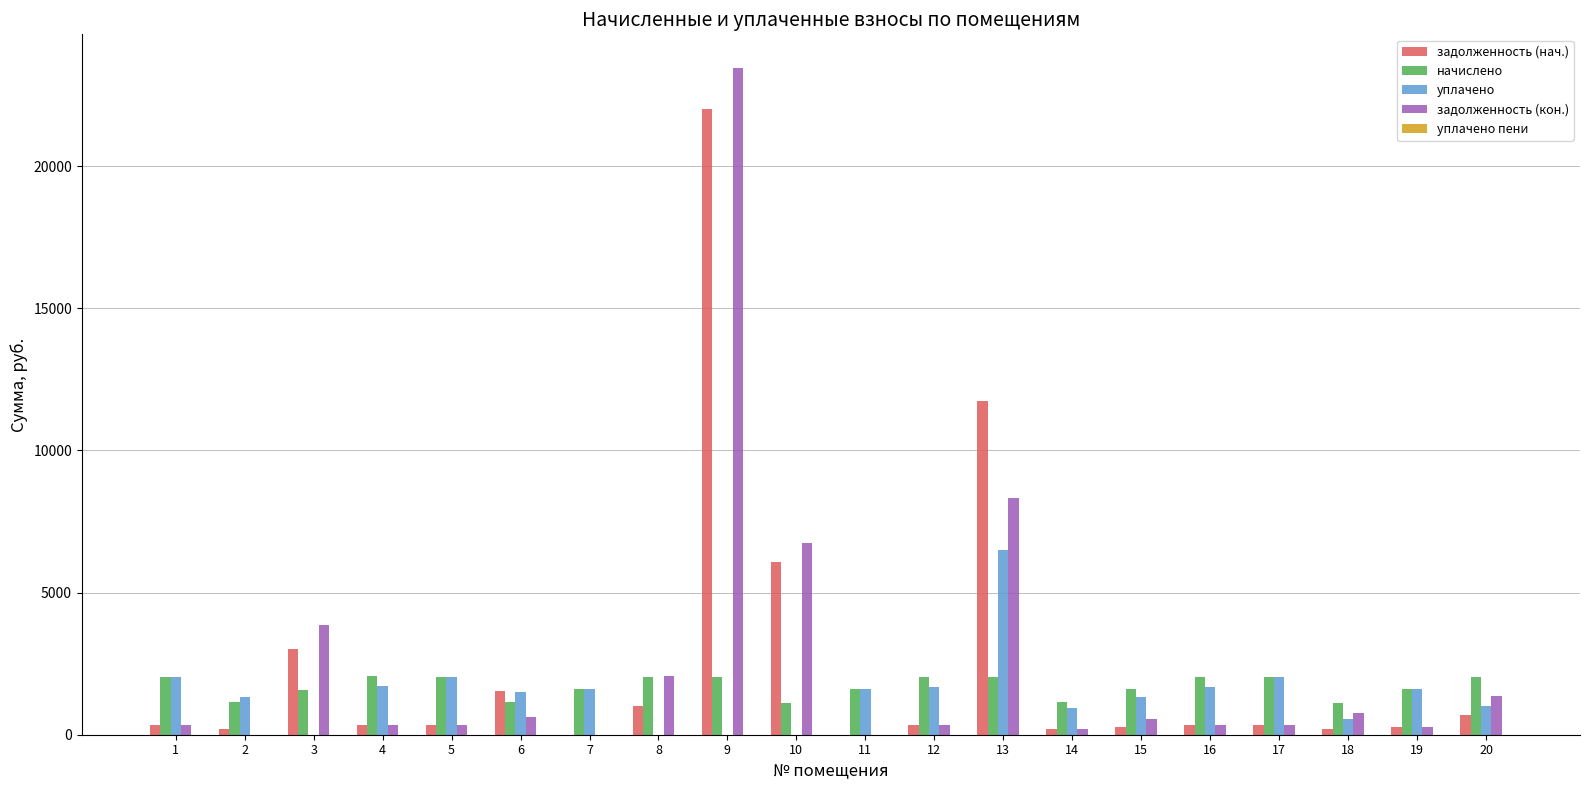

Which series has the widest spread of values?

задолженность (кон.)